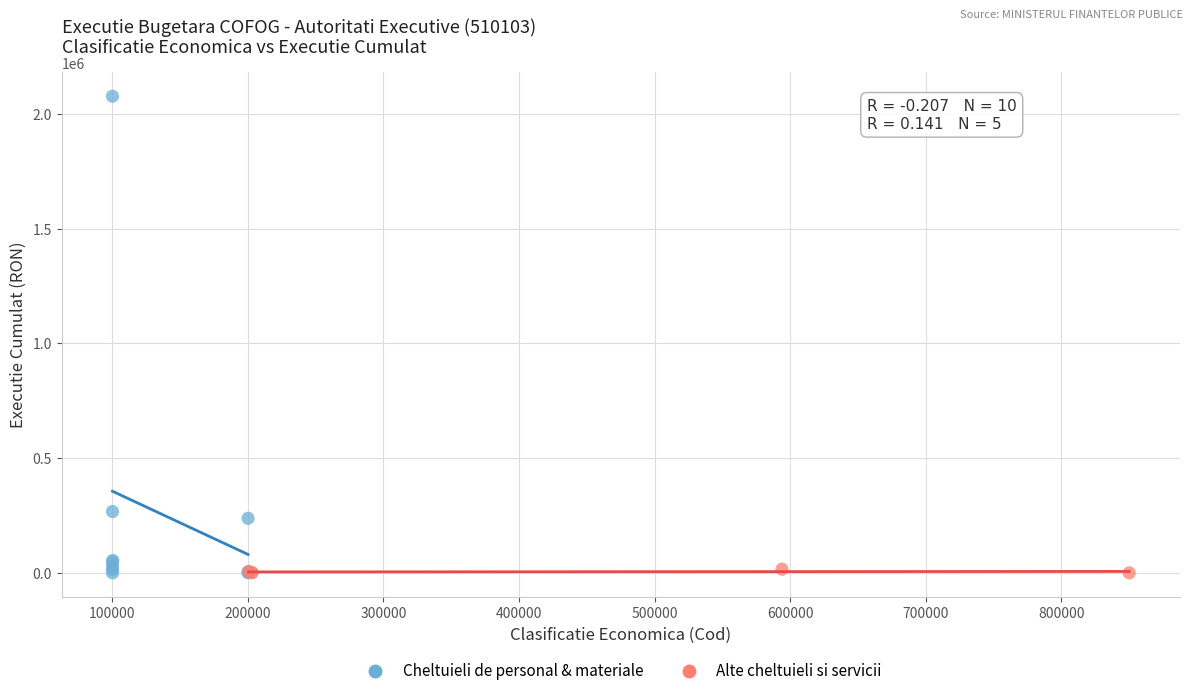

Which series has the widest spread of Y values?

Cheltuieli de personal & materiale